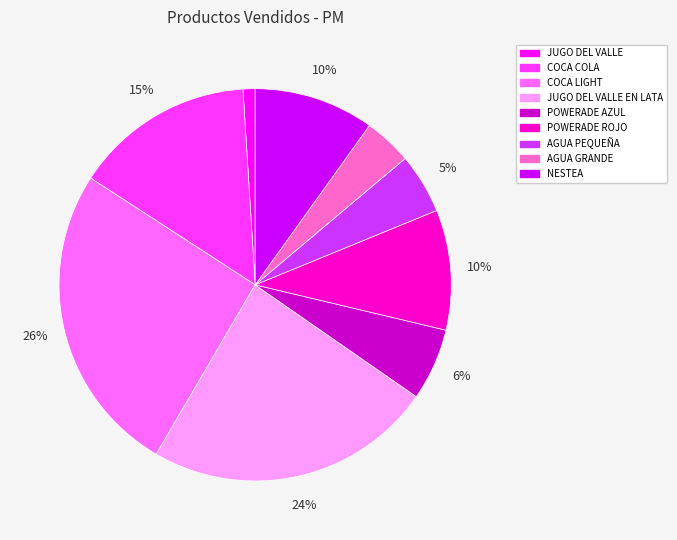

To the nearest percent, what portion does AGUA PEQUEÑA represent?

5%